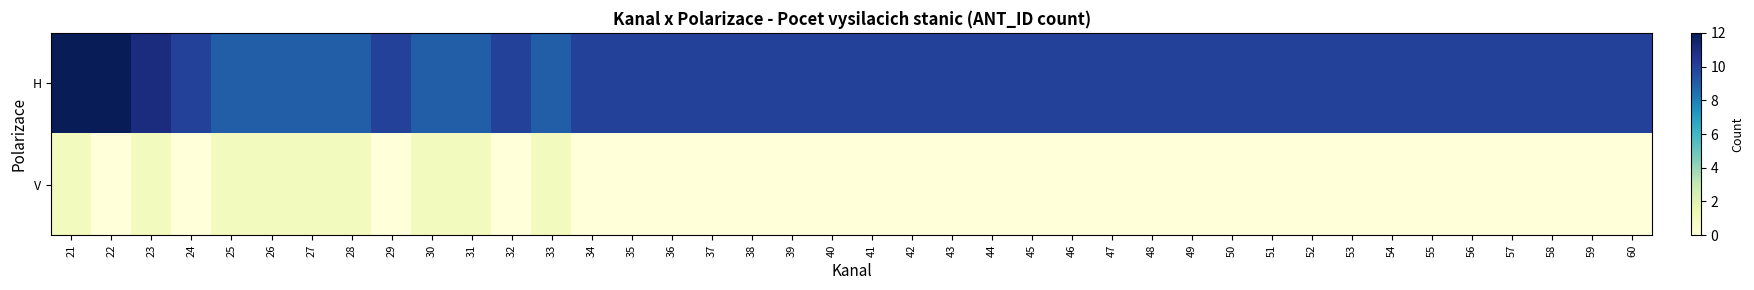

Reading right to left, what are all the values shown in this chart?

H: 60=10	59=10	58=10	57=10	56=10	55=10	54=10	53=10	52=10	51=10	50=10	49=10	48=10	47=10	46=10	45=10	44=10	43=10	42=10	41=10	40=10	39=10	38=10	37=10	36=10	35=10	34=10	33=9	32=10	31=9	30=9	29=10	28=9	27=9	26=9	25=9	24=10	23=11	22=13	21=14
V: 60=0	59=0	58=0	57=0	56=0	55=0	54=0	53=0	52=0	51=0	50=0	49=0	48=0	47=0	46=0	45=0	44=0	43=0	42=0	41=0	40=0	39=0	38=0	37=0	36=0	35=0	34=0	33=1	32=0	31=1	30=1	29=0	28=1	27=1	26=1	25=1	24=0	23=1	22=0	21=1